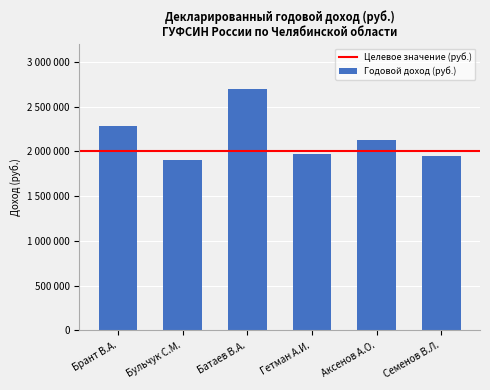

Rank the categories by value from lowest to highest.

Бульчук С.М., Семенов В.Л., Гетман А.И., Аксенов А.О., Брант В.А., Батаев В.А.